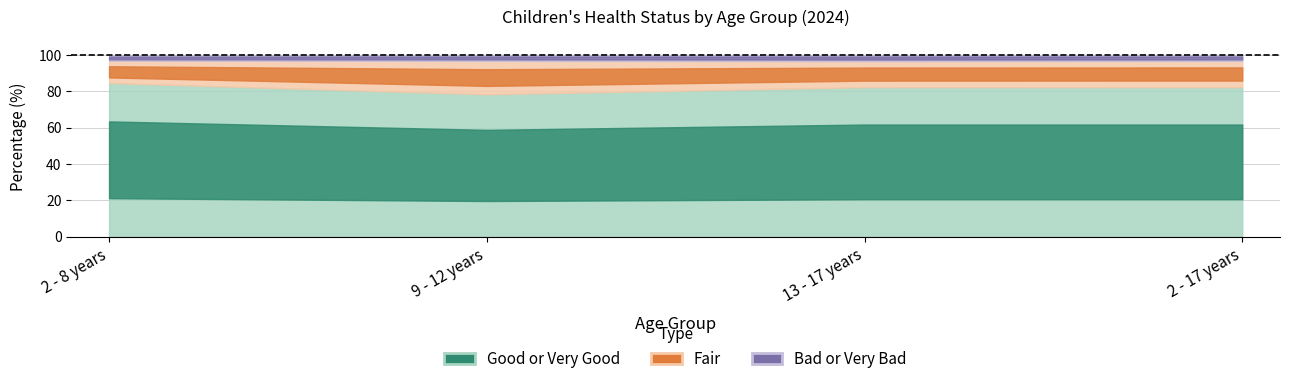

At which label does Good or Very Good reach its peak?

2 - 8 years